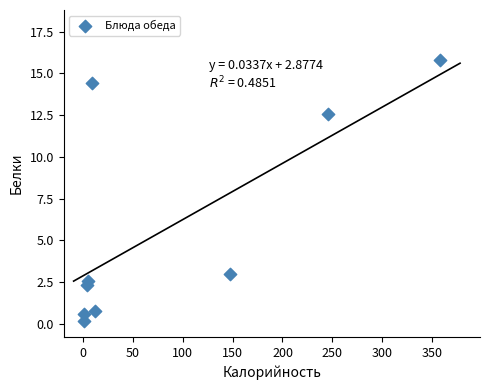

What is the average X value?

86.8